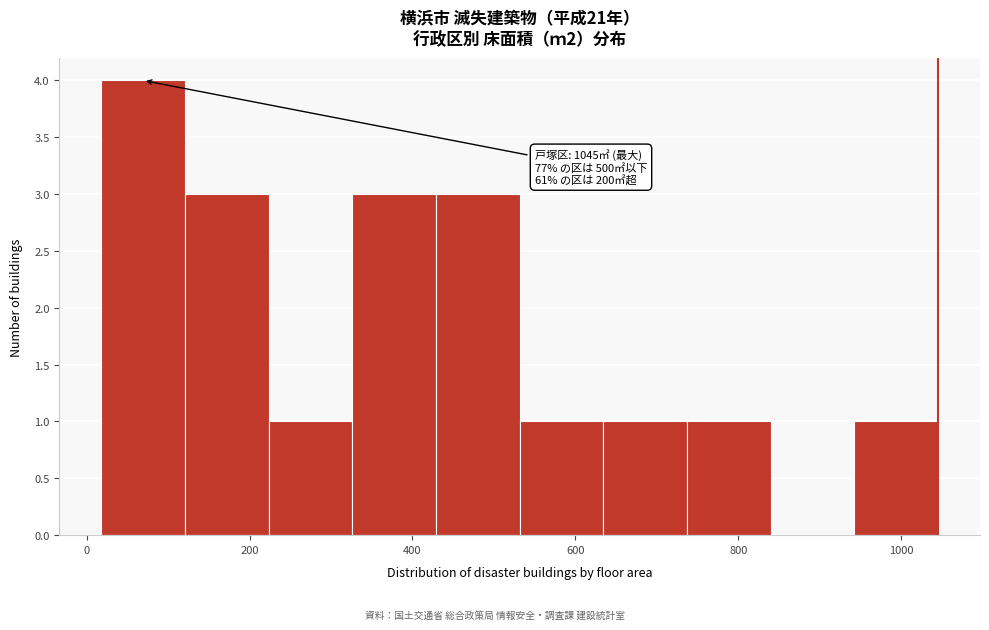

Which range on the x-axis has the tallest bar?

20 to 120